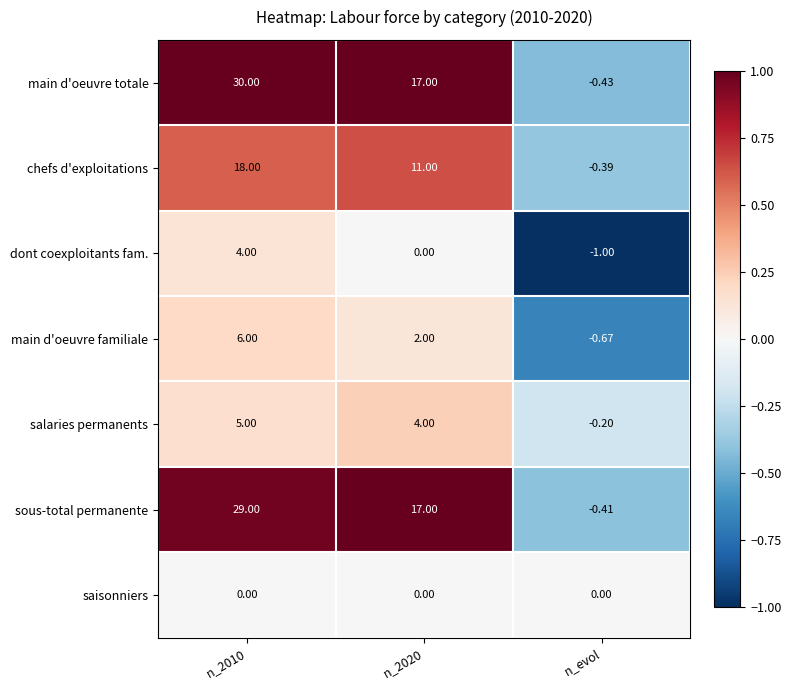

List the series in order of their peak value, lowest first.

saisonniers, dont coexploitants fam., salaries permanents, main d'oeuvre familiale, chefs d'exploitations, sous-total permanente, main d'oeuvre totale